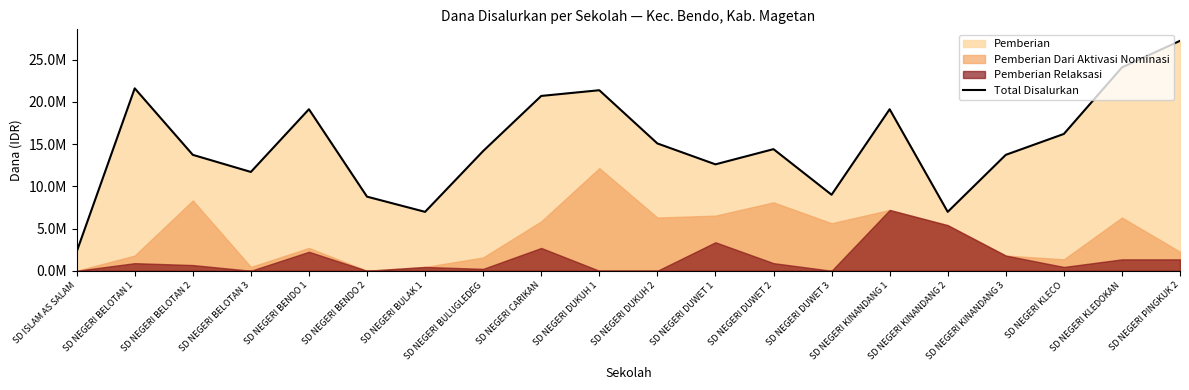

How many data points are less than 14400000?

10